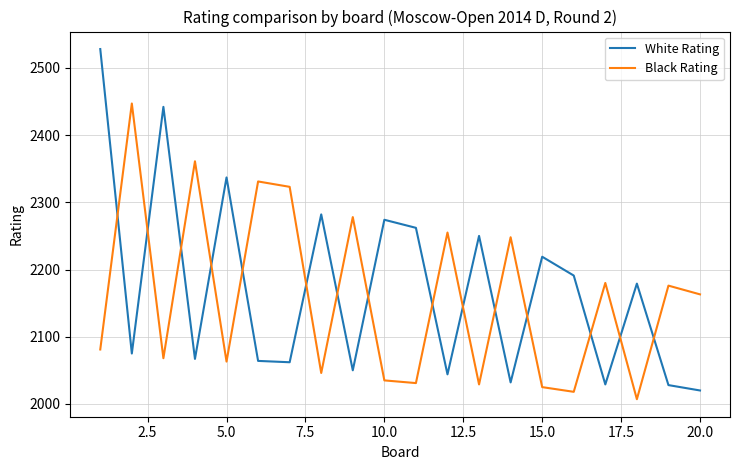

List the series in order of their peak value, highest first.

White Rating, Black Rating